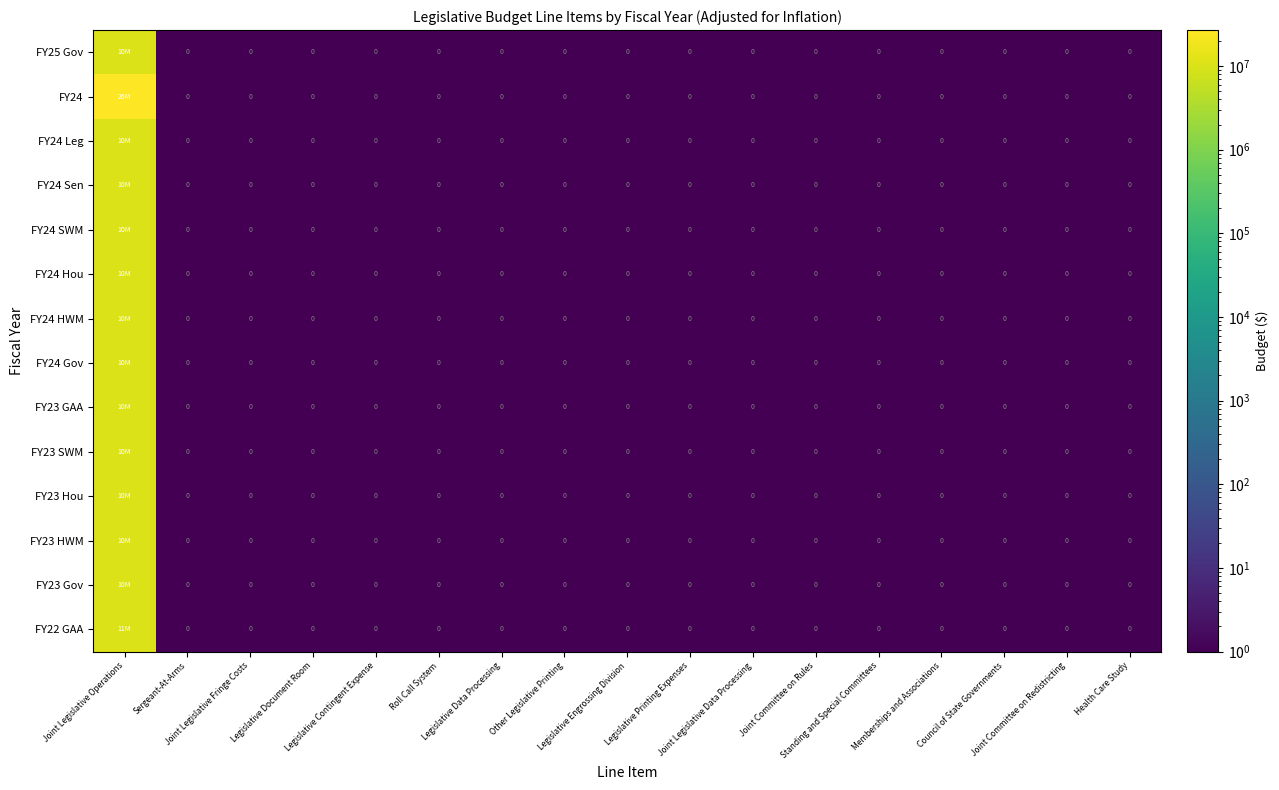

How many categories are shown in the chart?

17